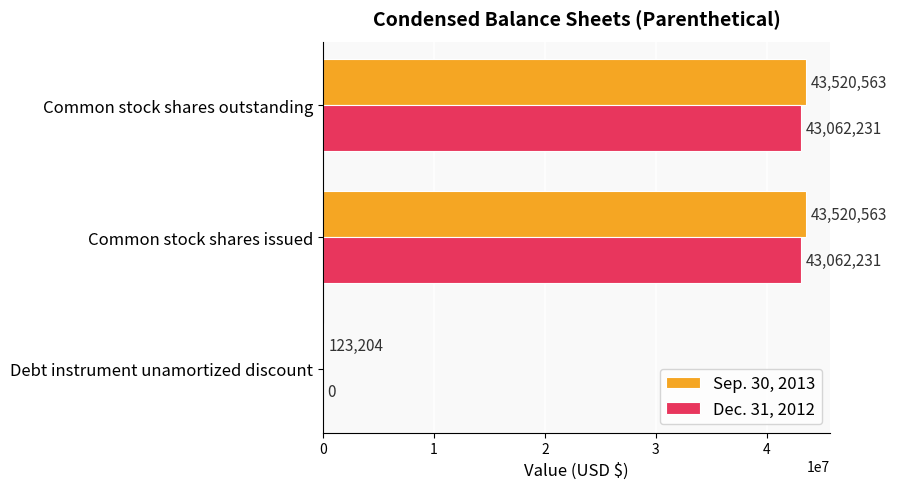

Which series has the largest total across all categories?

Sep. 30, 2013